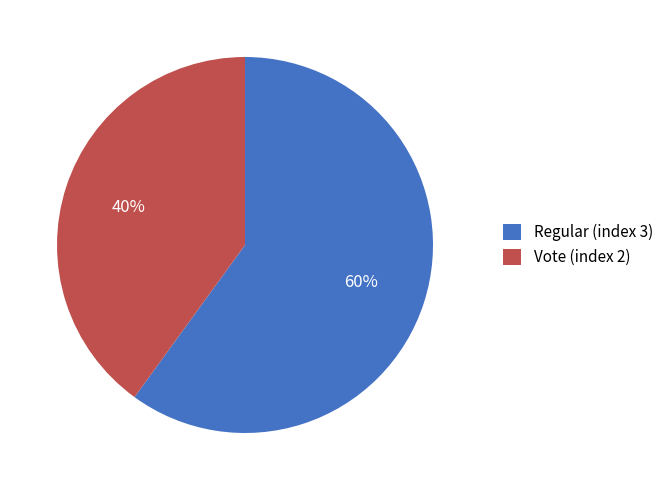

To the nearest percent, what percentage of the pie is Vote (index 2)?

40%